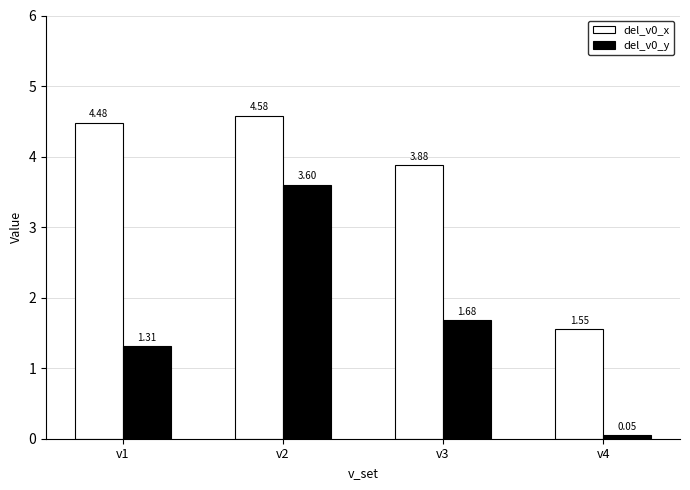

What is the maximum value shown in the chart?

4.6